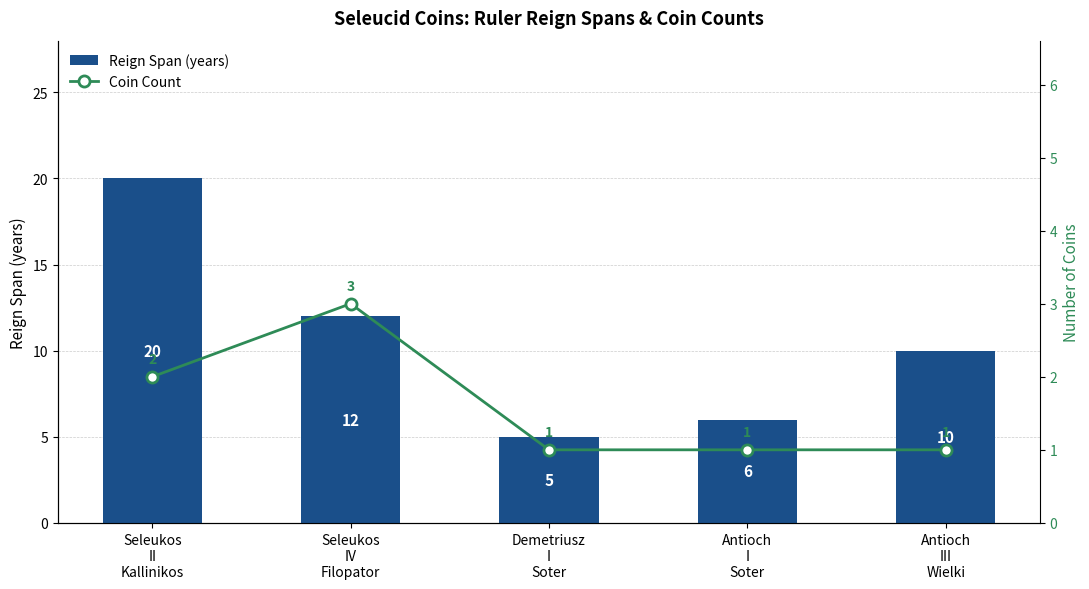

What is the sum of all Coin Count values?

8